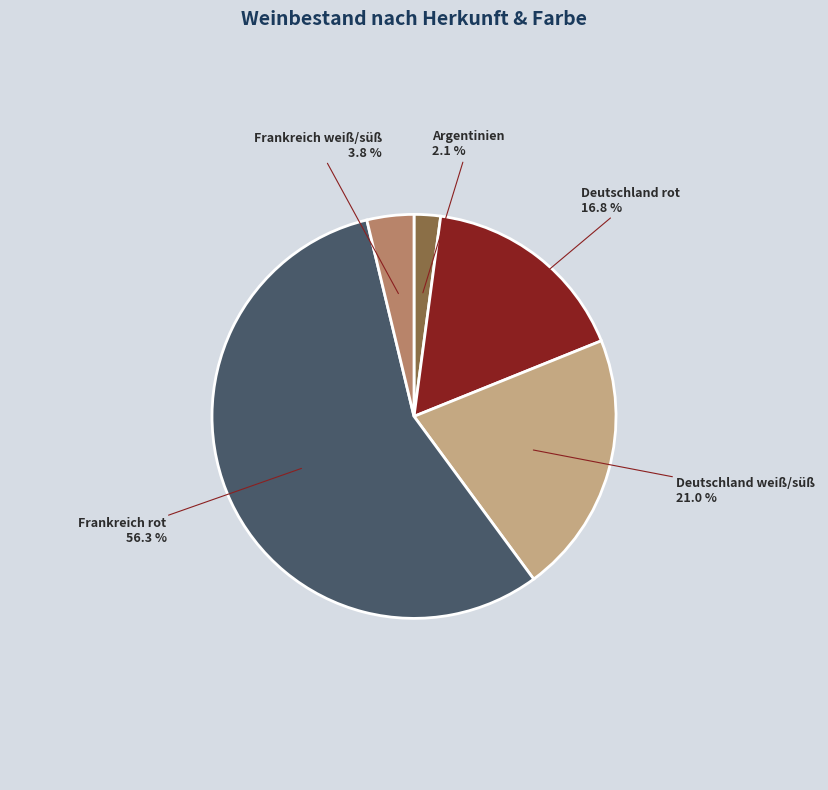

Between Deutschland weiß/süß and Deutschland rot, which is larger?

Deutschland weiß/süß